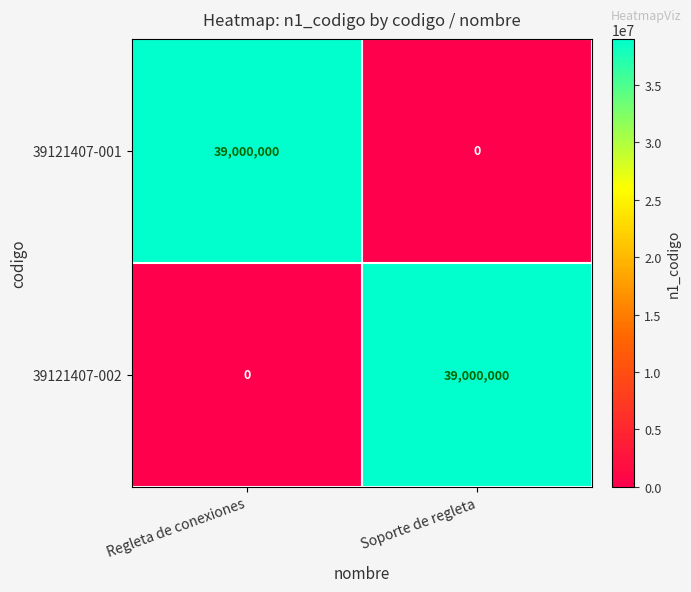

What is the difference between the highest and lowest values at Regleta de conexiones?

39000000